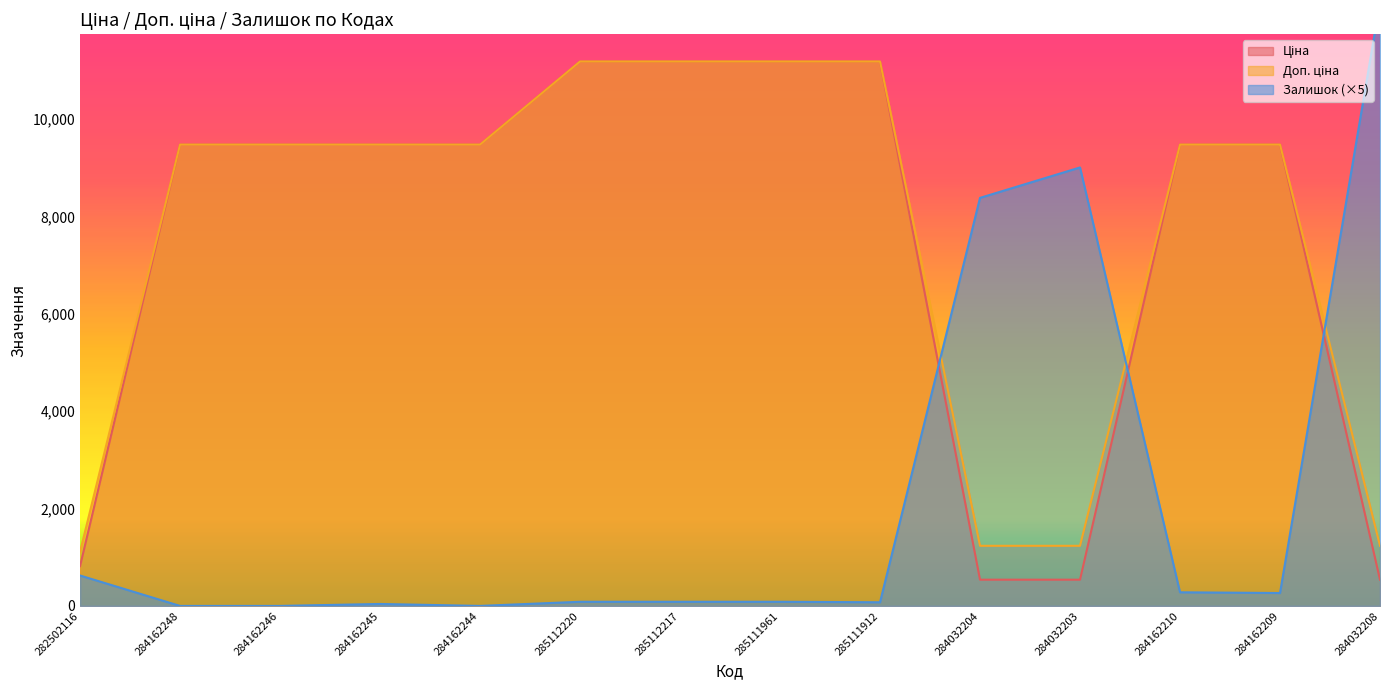

How many lines are shown in the chart?

3